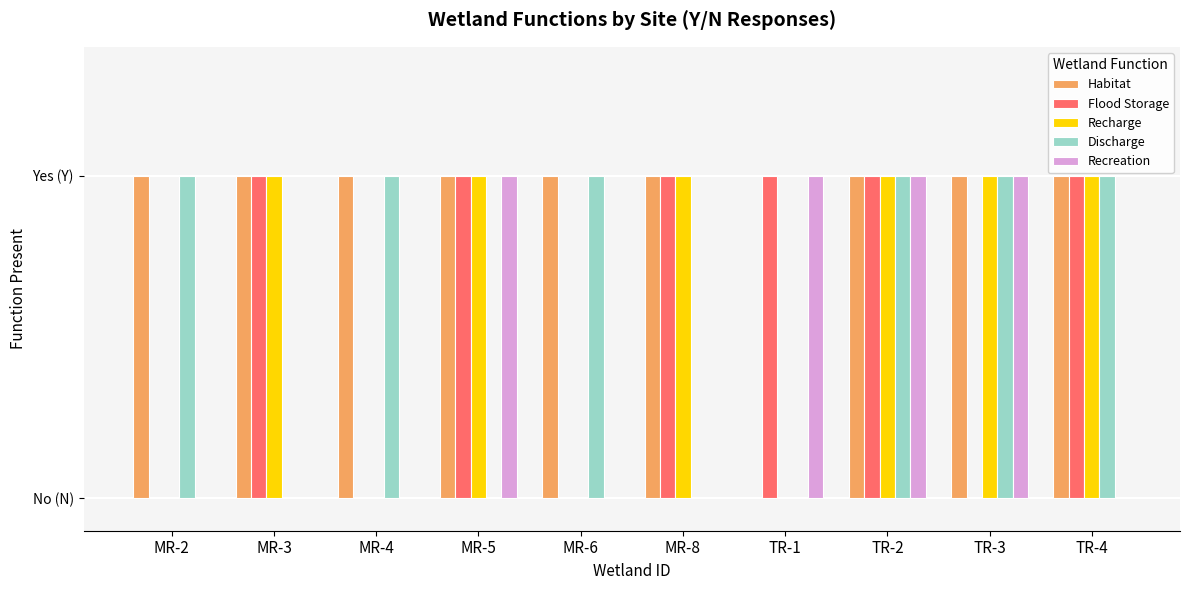

What are all the series names shown in the legend?

Habitat, Flood Storage, Recharge, Discharge, Recreation